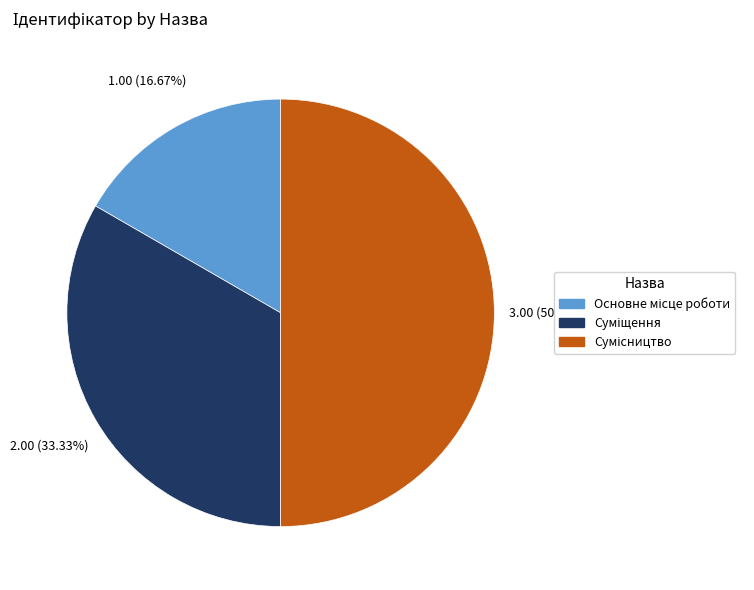

What percentage is NOT represented by Сумісництво?

50.0%